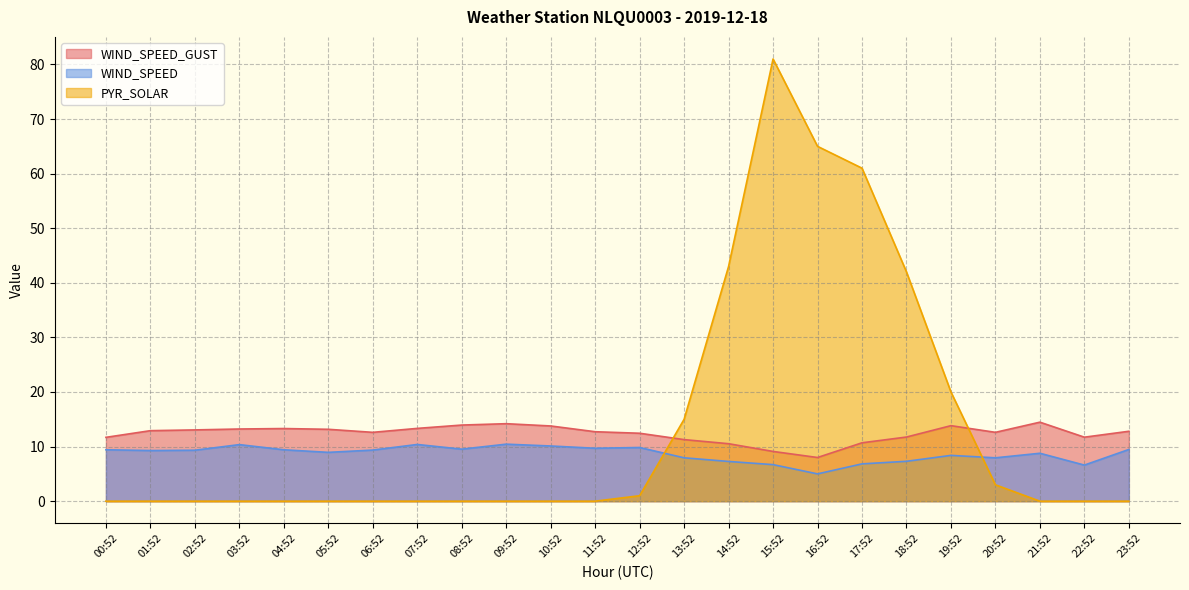

True or false: WIND_SPEED and WIND_SPEED_GUST cross at least once.

False